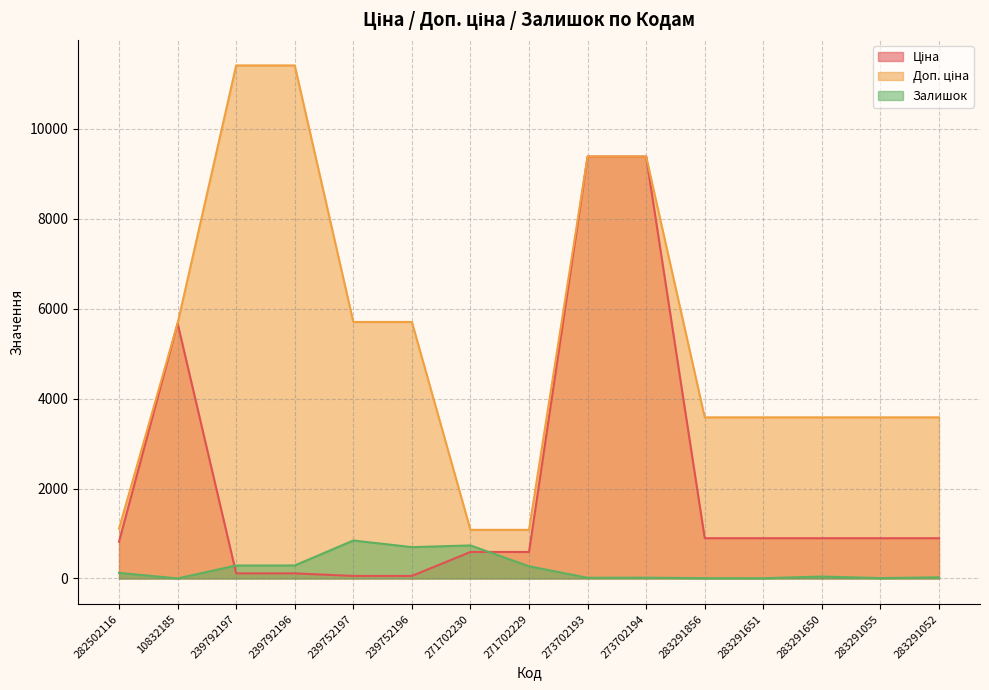

What value does the Доп. ціна series have at 282502116?

1109.2